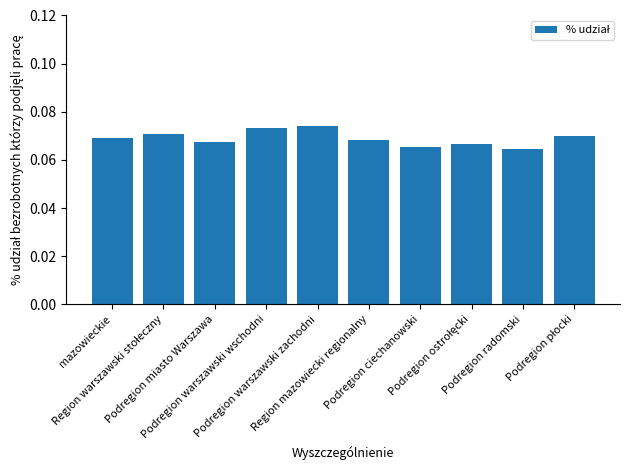

True or false: the data shows 0.0 at Podregion miasto Warszawa.

False